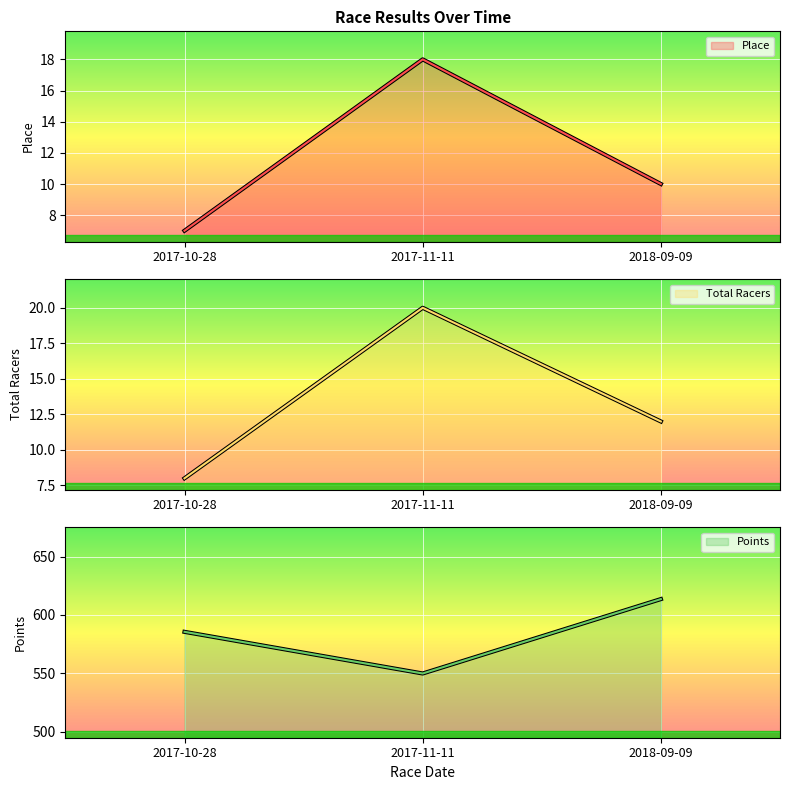

At 2018-09-09, list the series in order from smallest to largest.

Place, Total Racers, Points